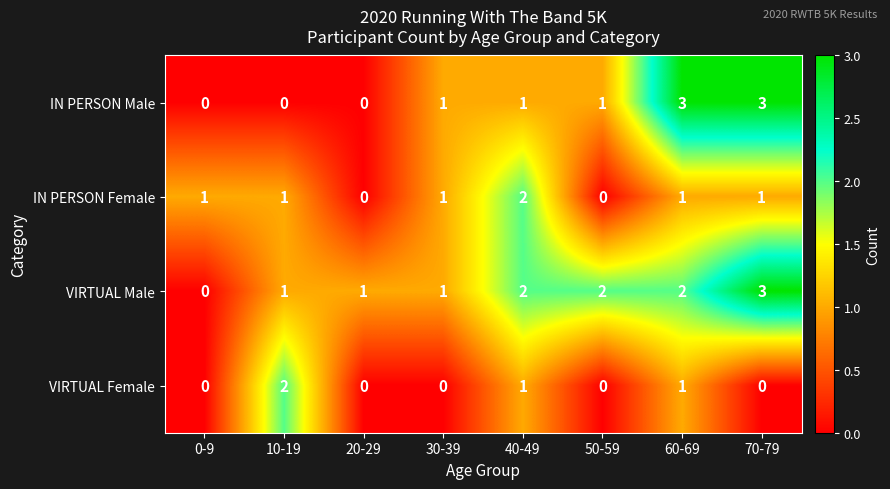

Which series changed the most between 50-59 and 70-79?

IN PERSON Male